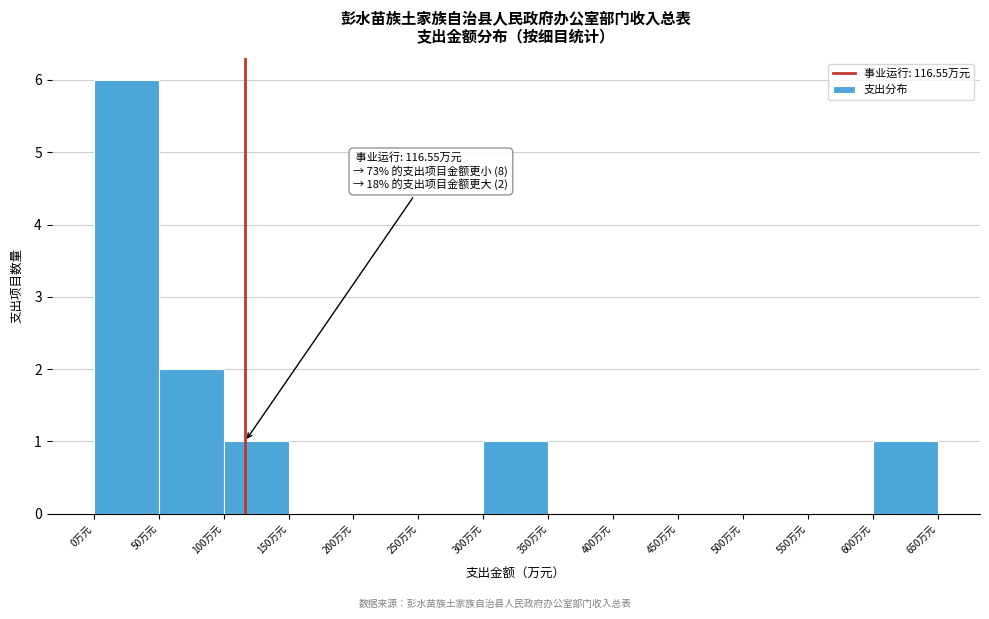

Which range on the x-axis has the tallest bar?

0 to 50